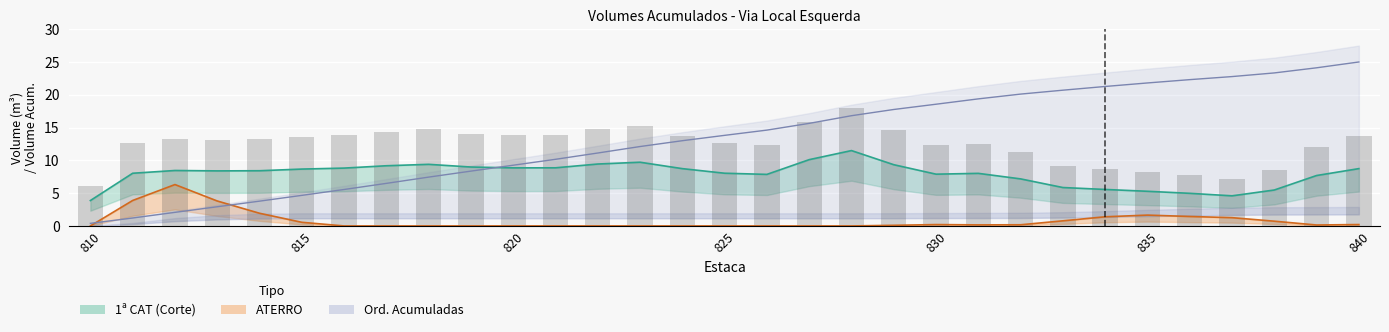

How many data points in 1a_CAT are above 8?

20